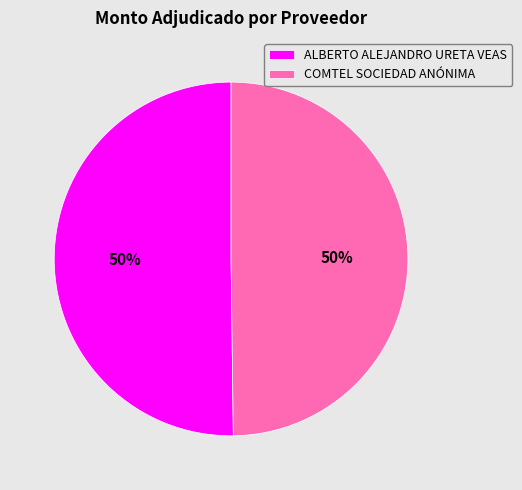

Do COMTEL SOCIEDAD ANÓNIMA and ALBERTO ALEJANDRO URETA VEAS together represent more than half of the pie?

Yes